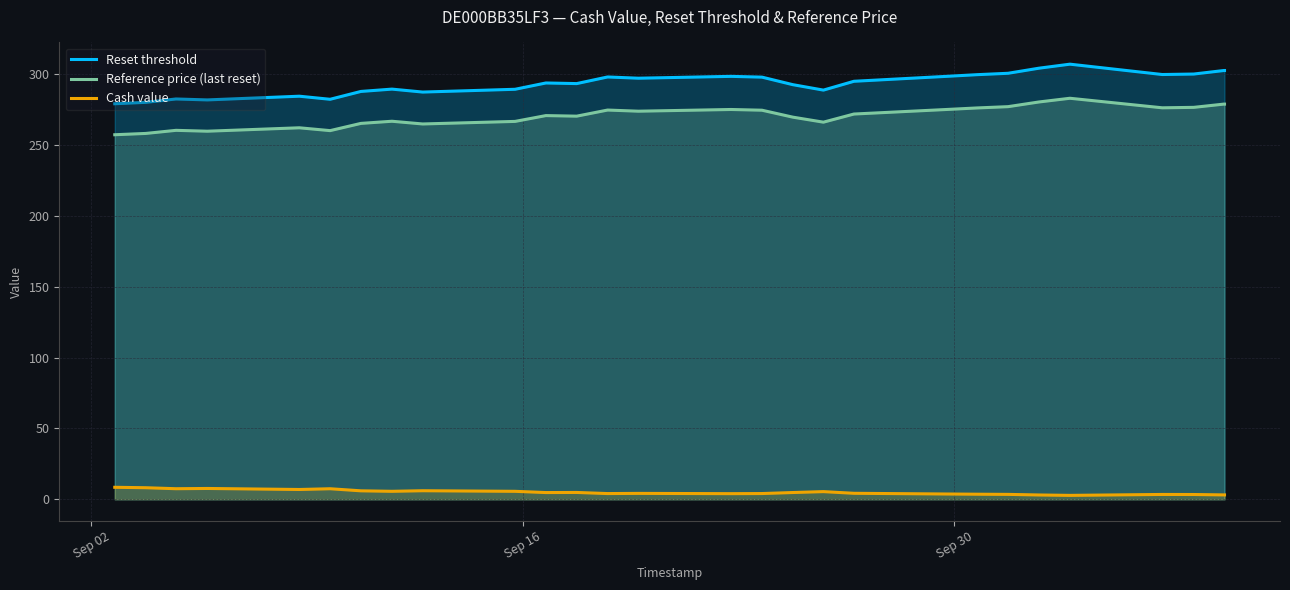

What is the sum of all Reset threshold values?

11435.9